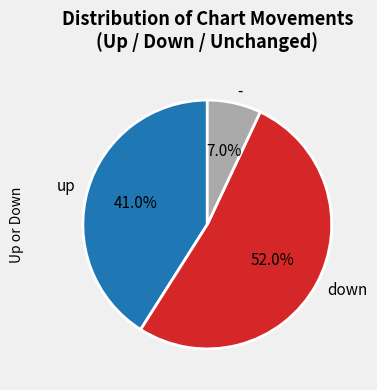

Between down and up, which is larger?

down